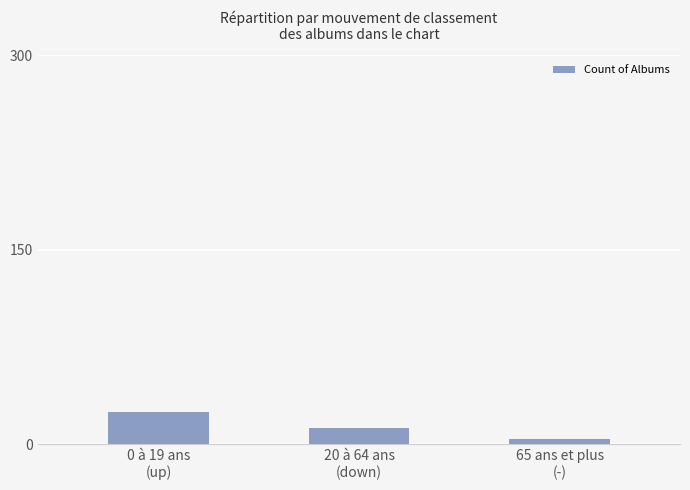

Which has a higher value, 20 à 64 ans
(down) or 0 à 19 ans
(up)?

0 à 19 ans
(up)